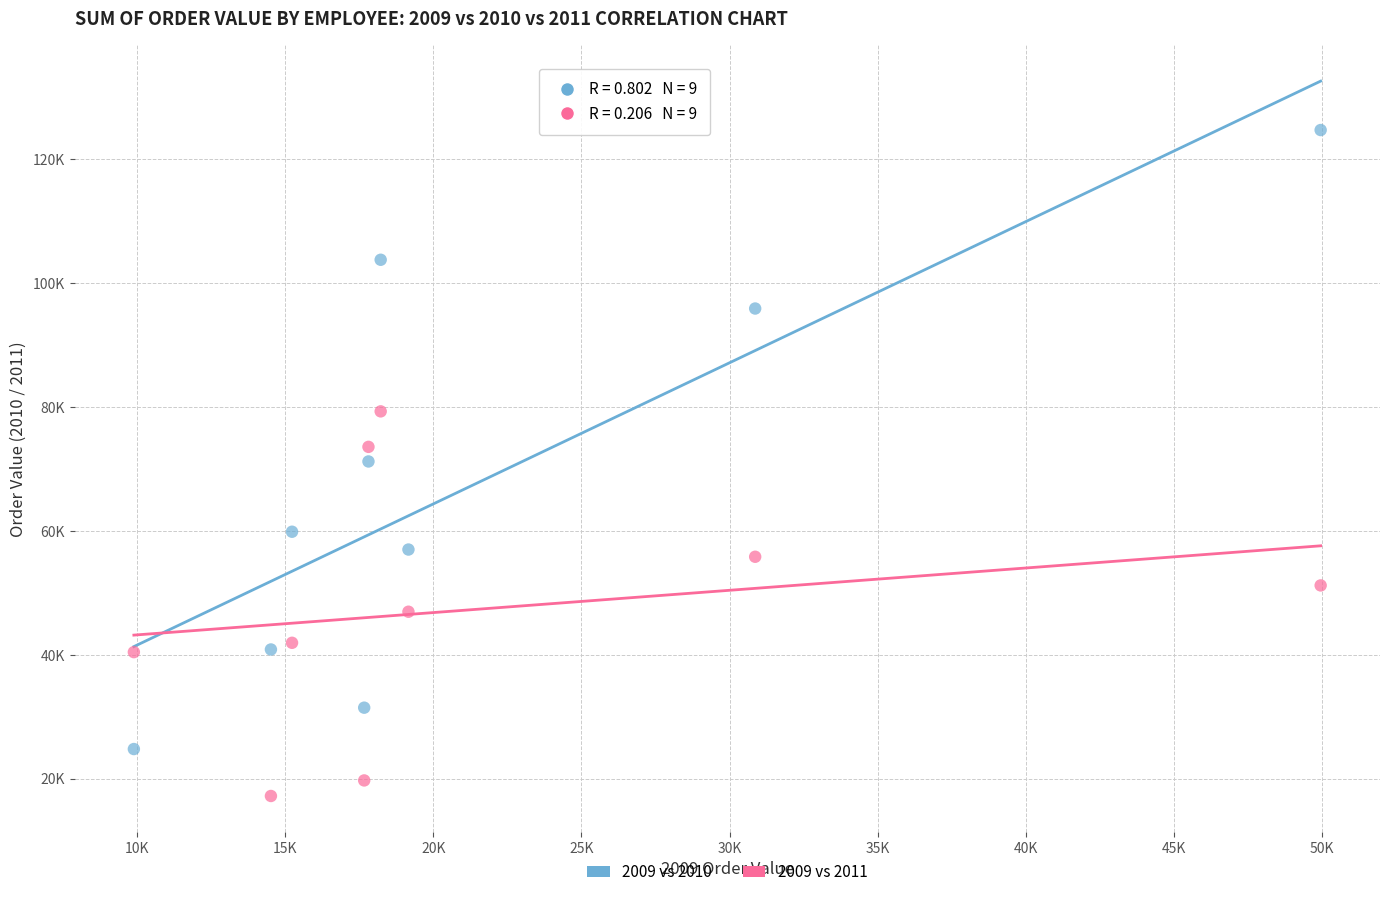

What are all the series names shown in the legend?

2009 vs 2010, 2009 vs 2011